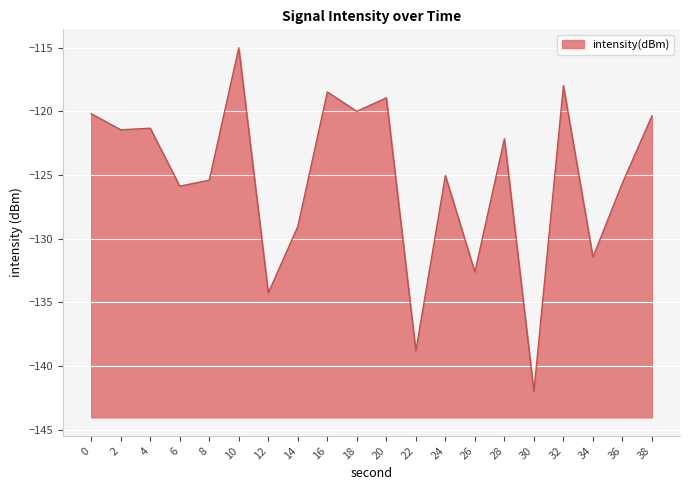

Reading left to right, extract all data points from this chart.

-120.2	-121.5	-121.3	-125.9	-125.4	-115.0	-134.3	-129.0	-118.5	-120.0	-118.9	-138.8	-125.0	-132.6	-122.2	-142.0	-118.0	-131.4	-125.6	-120.4